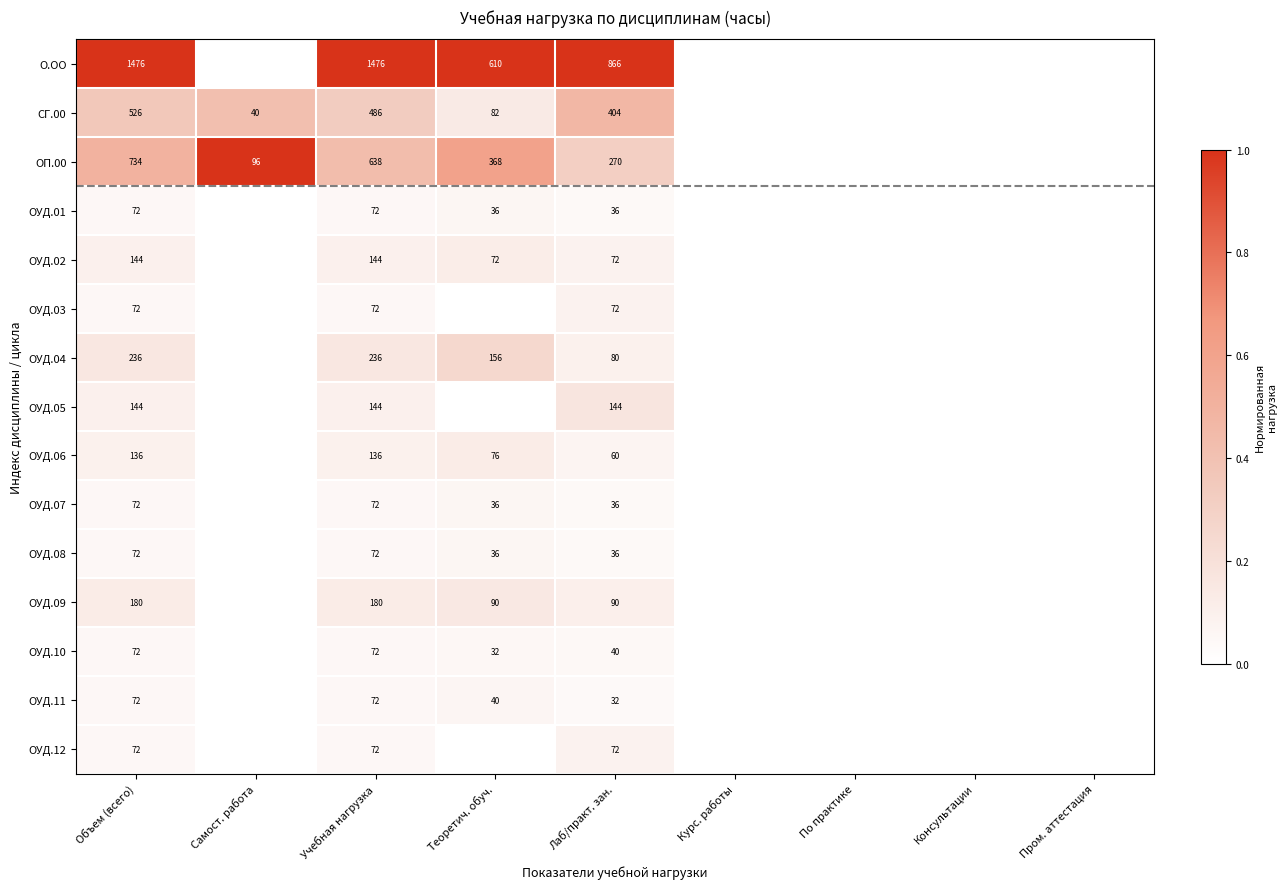

What is the sum of the ОП.00 values at Теоретич. обуч. and Лаб/практ. зан.?

638